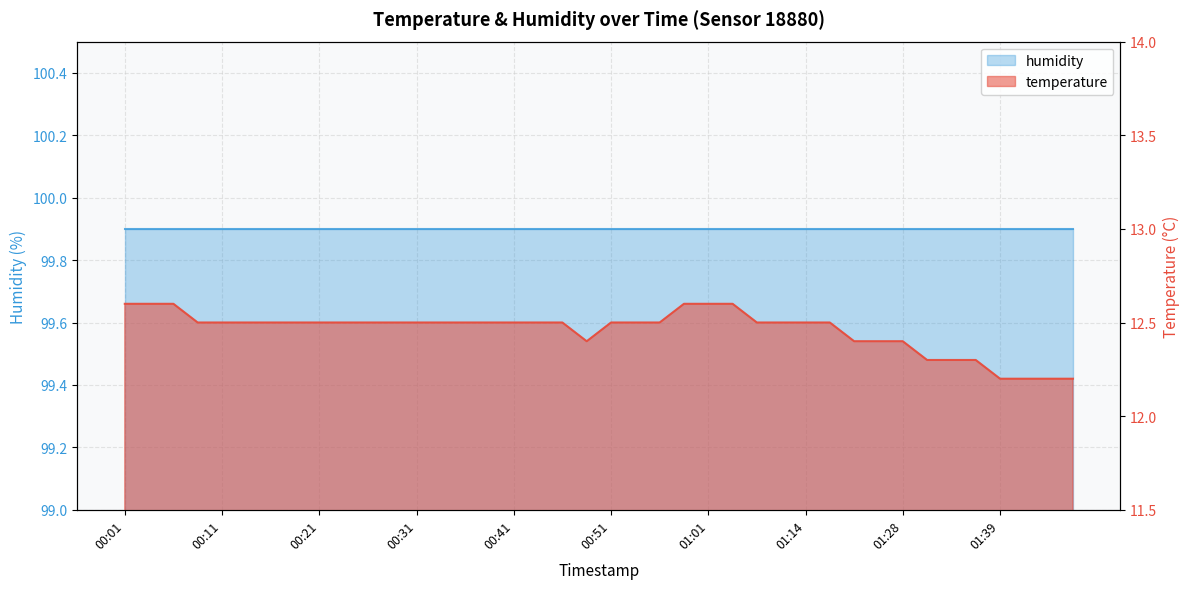

Does the chart have visible grid lines?

Yes